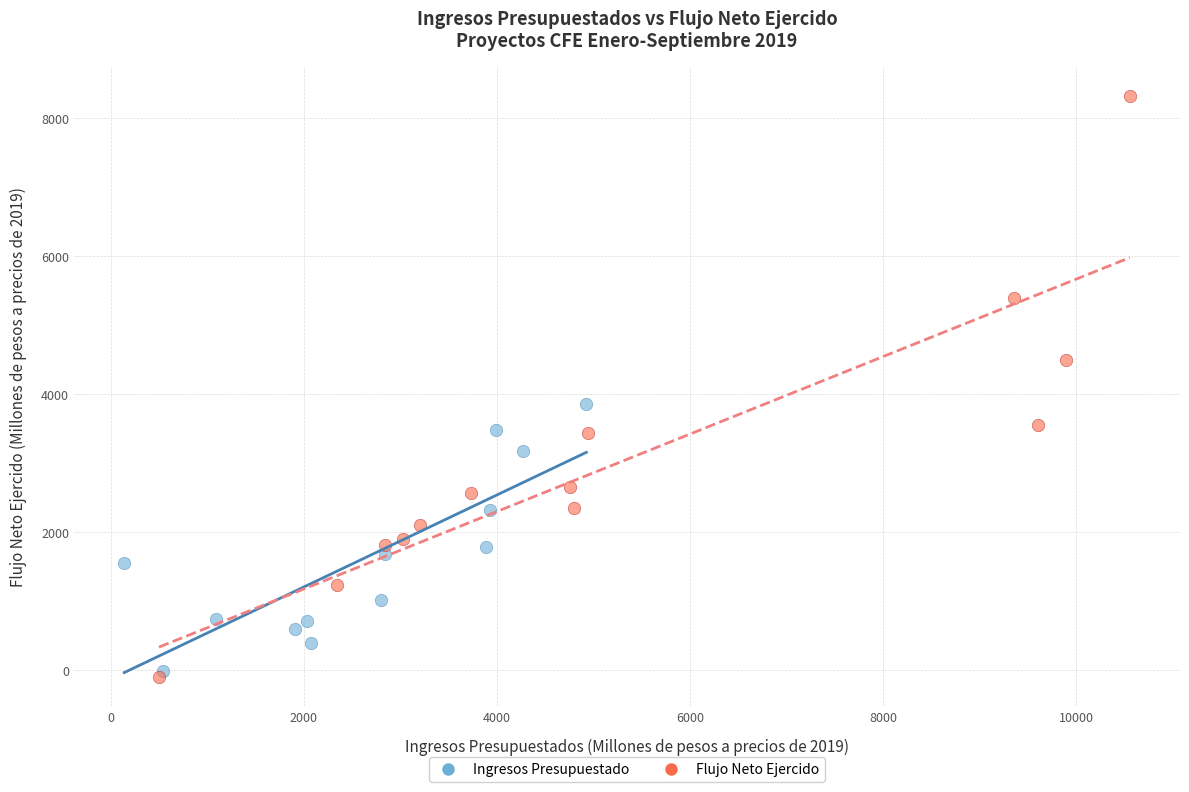

What are all the series names shown in the legend?

Ingresos Presupuestado, Flujo Neto Ejercido